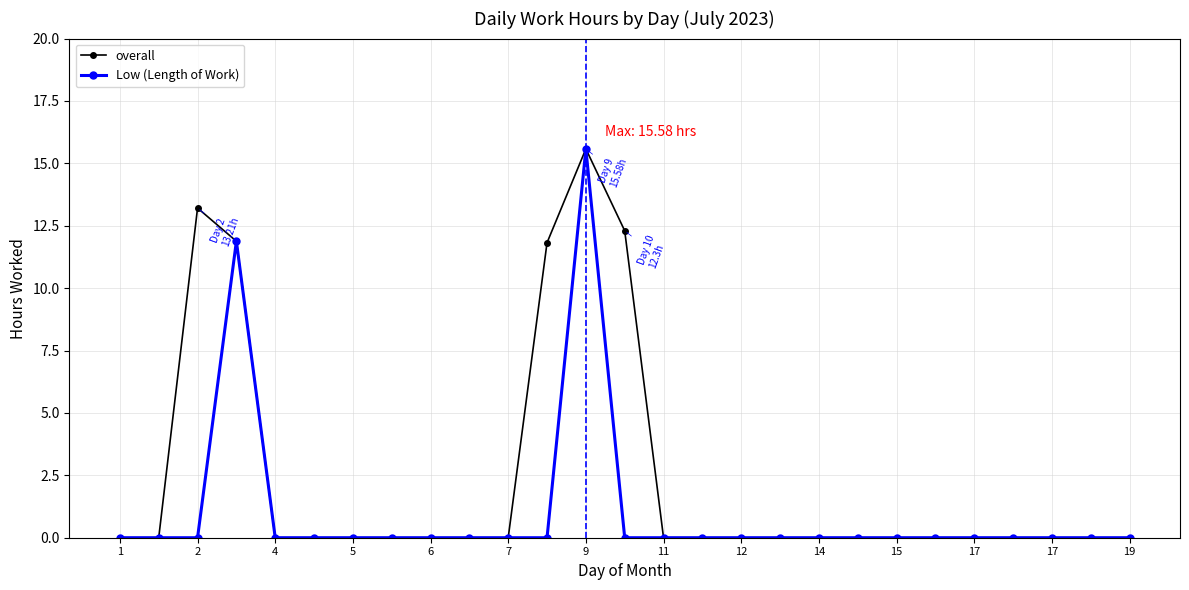

True or false: overall has more than 1 points higher than both neighbors.

True